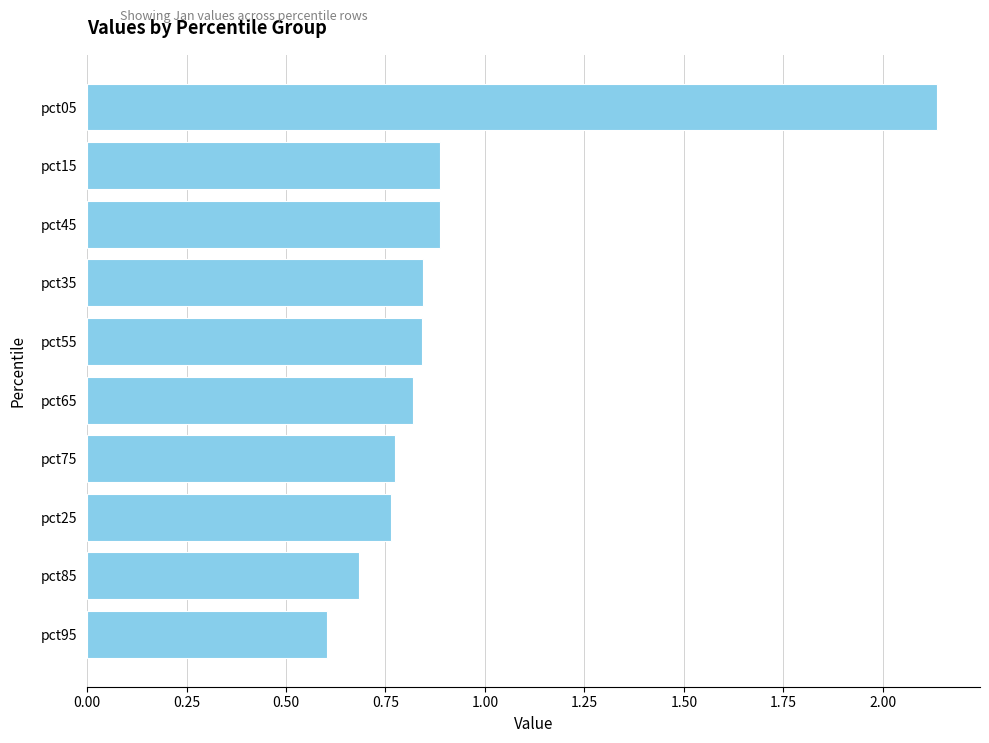

The value at pct45 is 0.9. True or false?

True